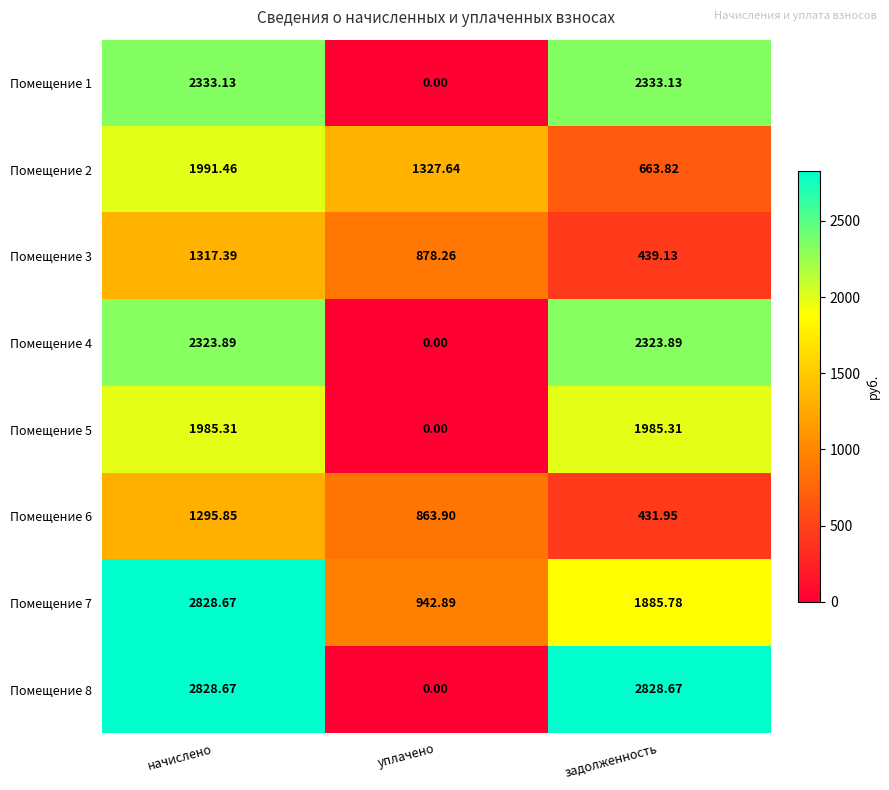

Which category has the lowest value across all series?

уплачено